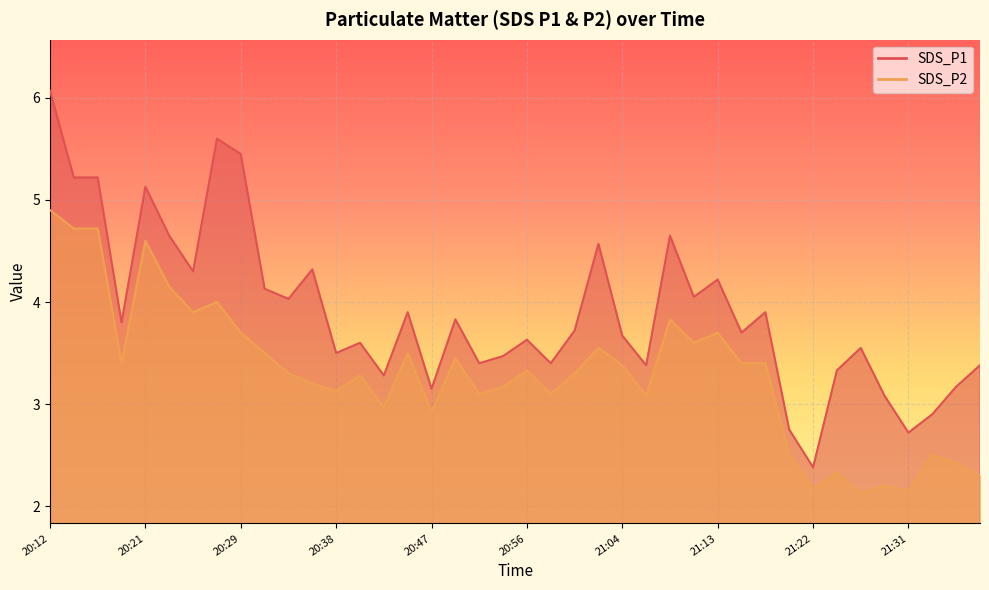

What is the value of the SDS_P2 point at the 22nd from the left?

3.1